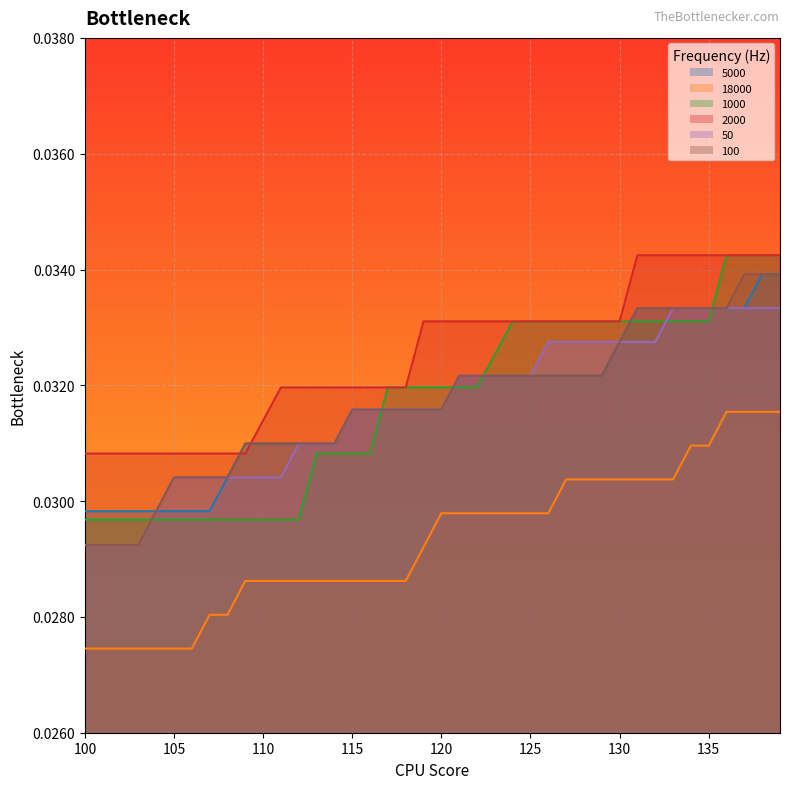

Is it true that 50 equals 0.0 at 102?

False